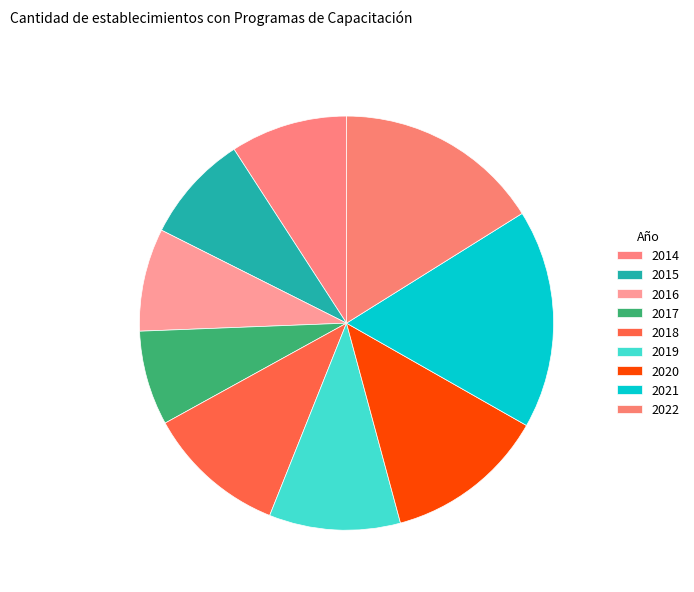

Is it true that 2014 is 24% of the pie?

False